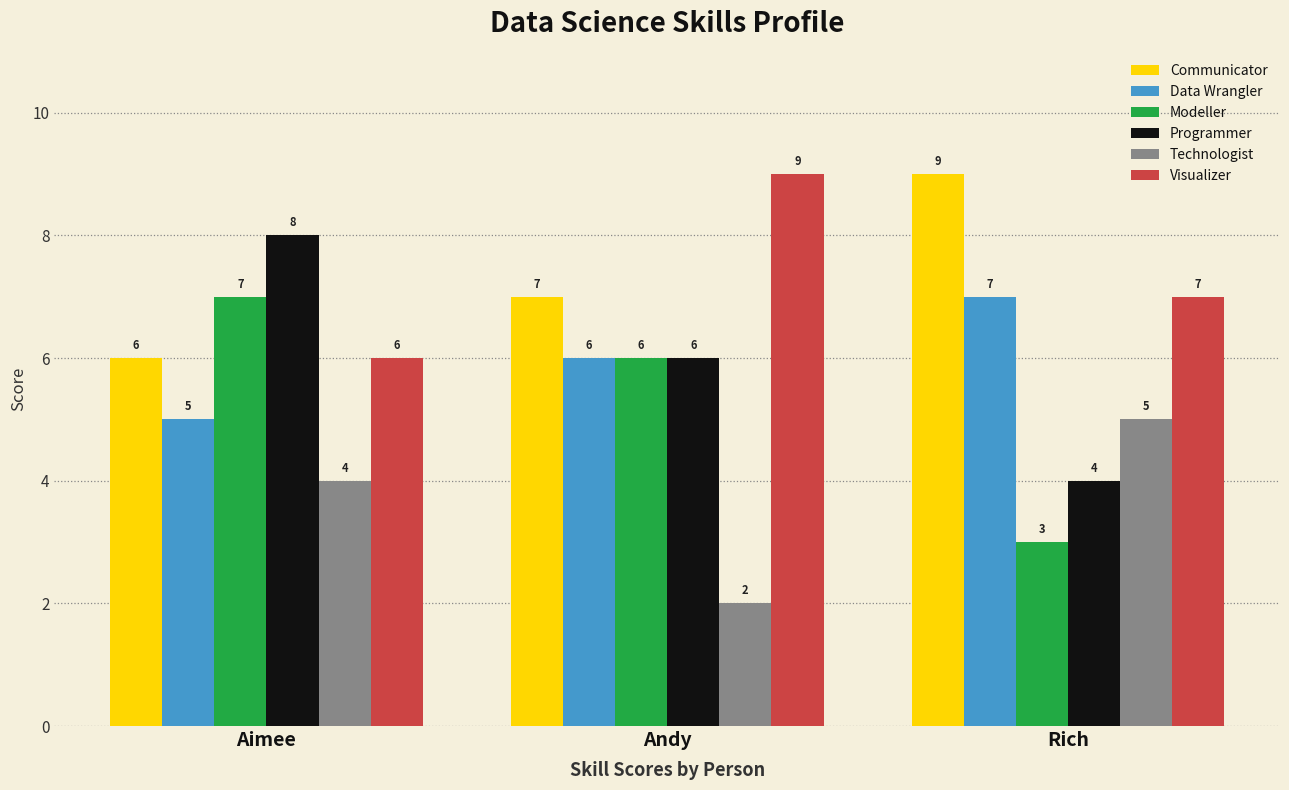

What is the difference between the maximum and minimum values in the Programmer series?

4